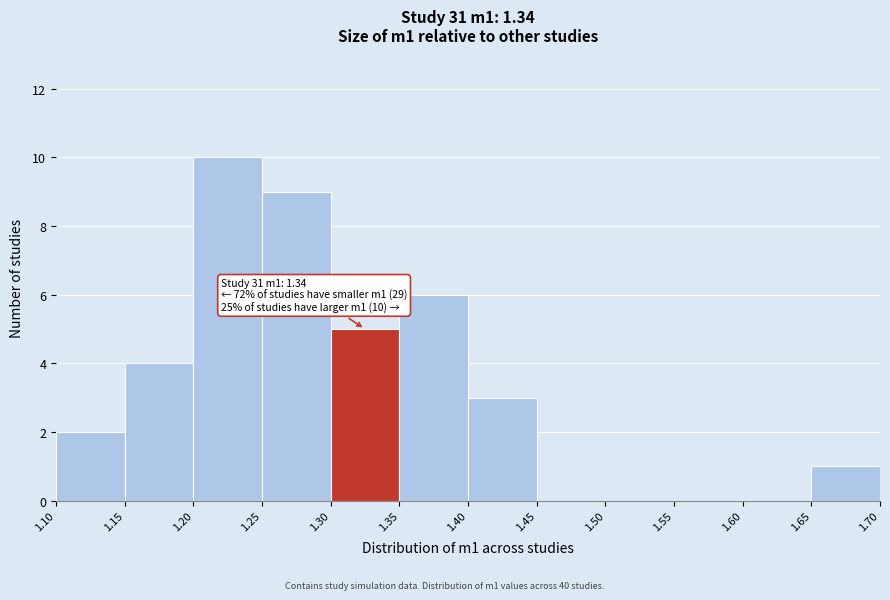

Which range on the x-axis has the tallest bar?

1.20 to 1.25